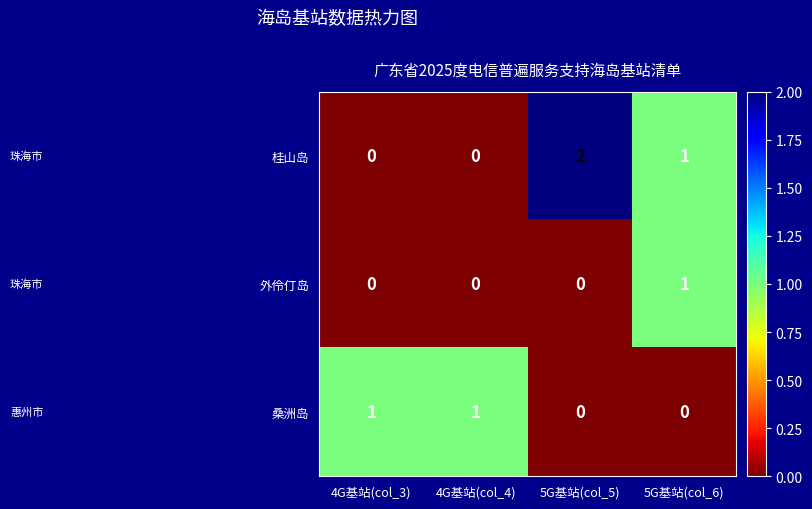

Is it true that 外伶仃岛 equals -1 at 5G基站(col_5)?

False